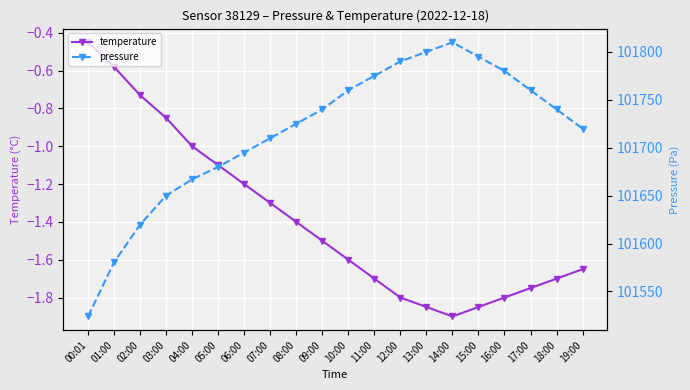

At which label is temperature closest to -1?

04:00